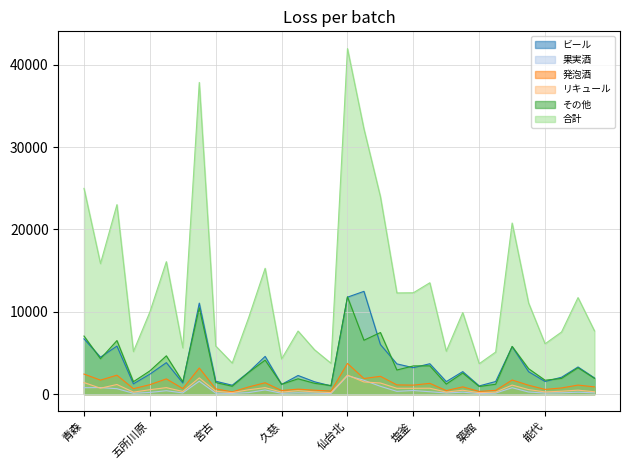

How many interior local peaks does the ビール series have?

10